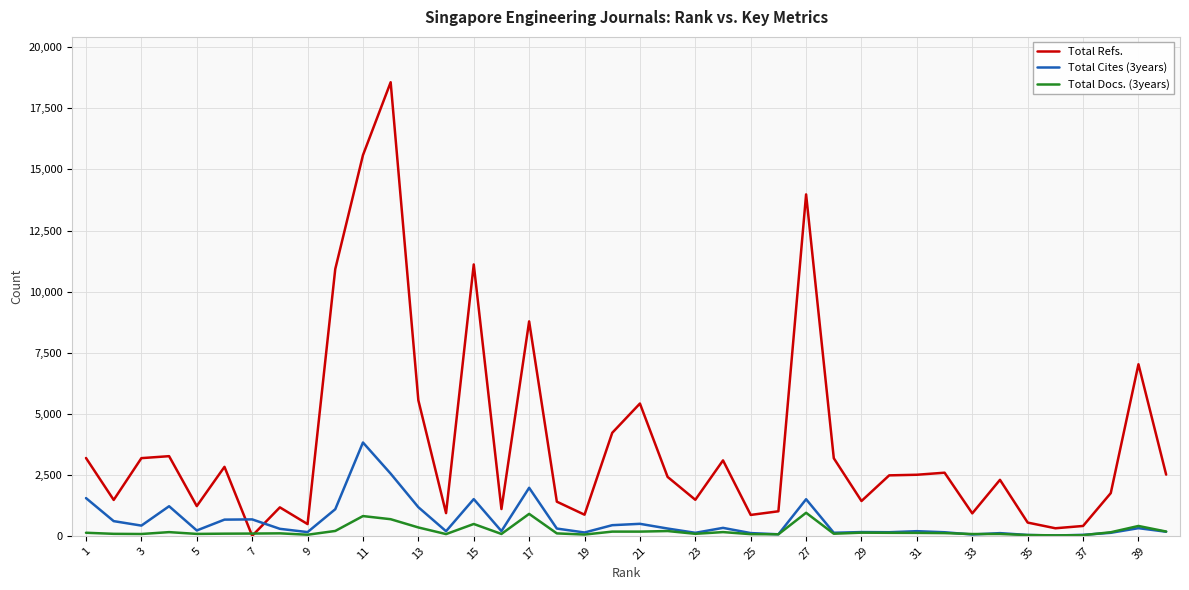

What is the highest value of the Total Refs. series?

18571